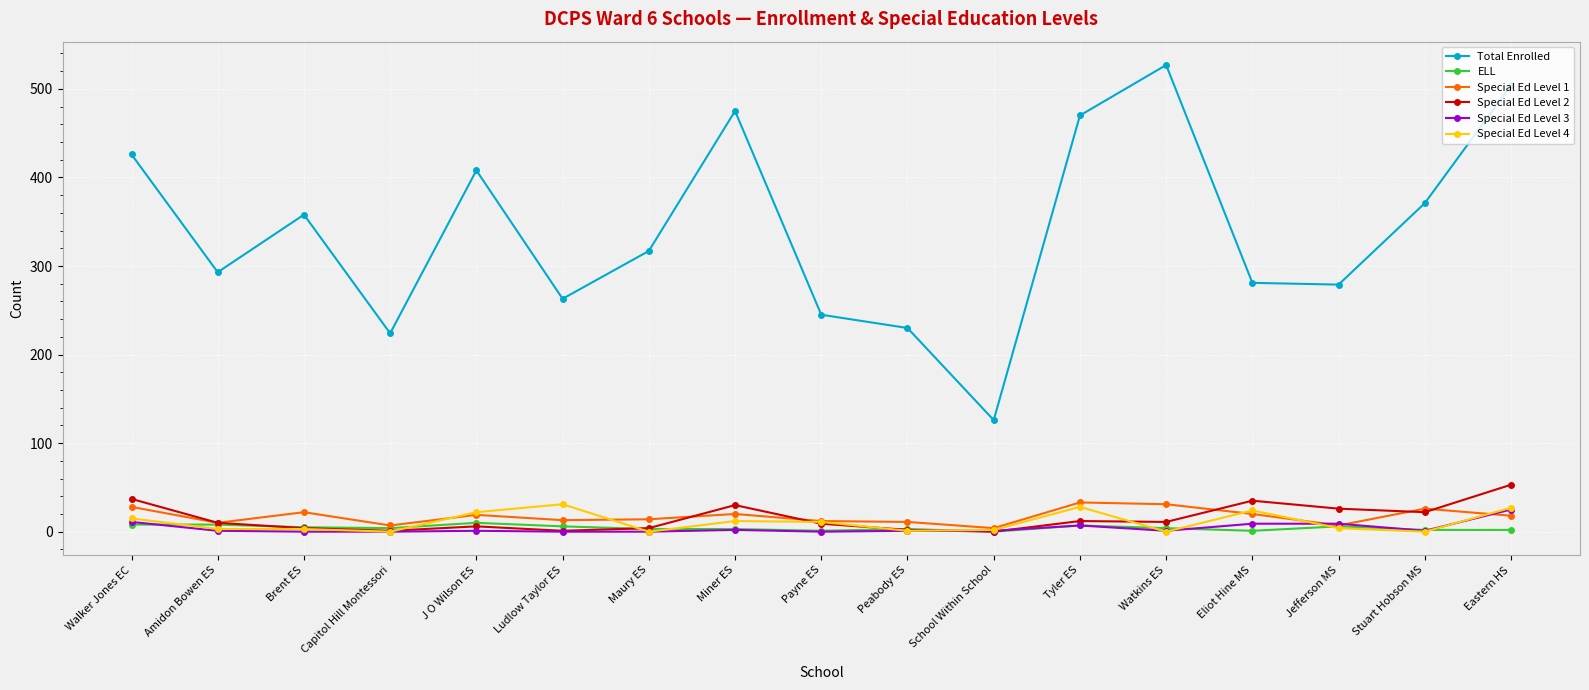

Where is the first local minimum for Special Ed Level 1?

Amidon Bowen ES